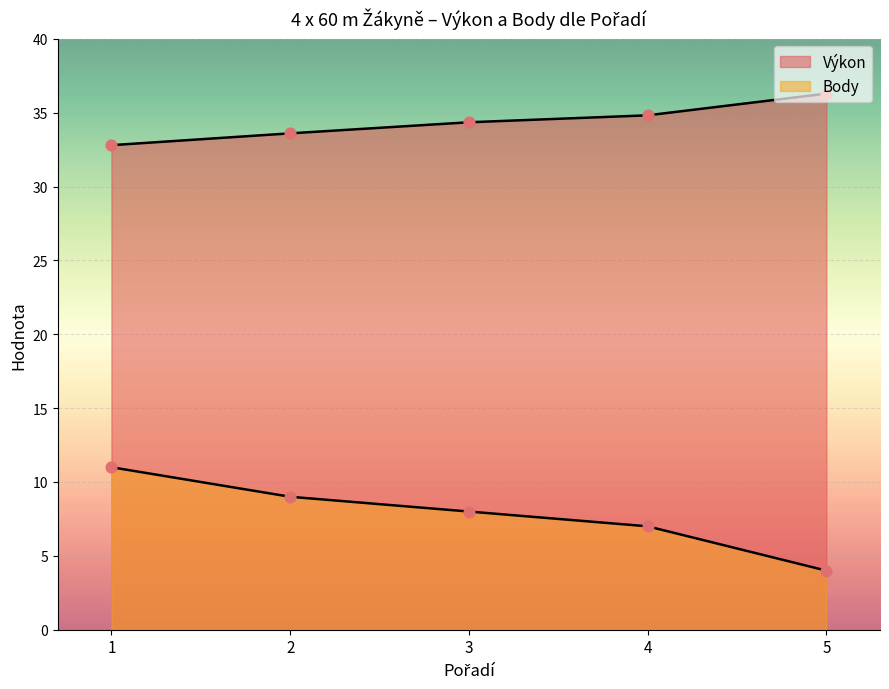

Which series has the largest total across all categories?

Výkon